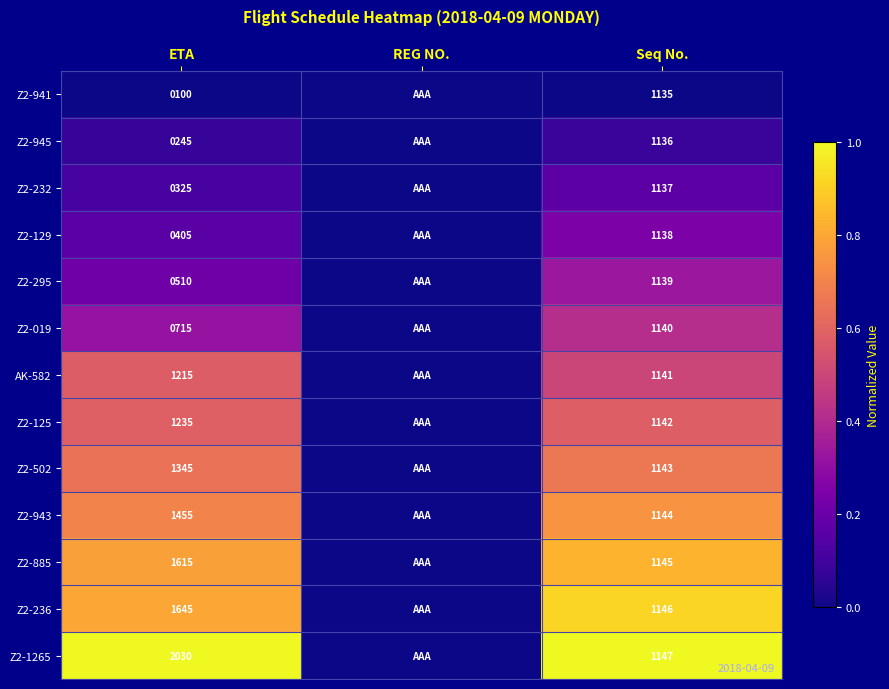

What is the difference between the Z2-125 values at ETA and Seq No.?

93